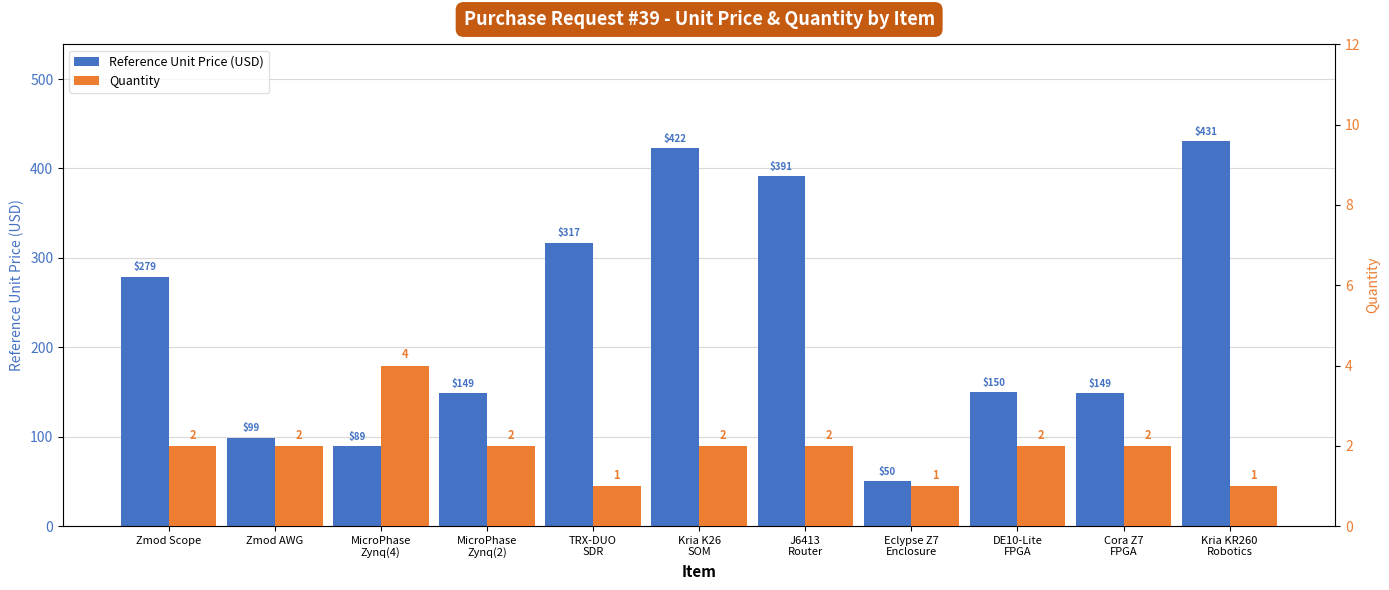

At which label does Reference Unit Price reach its peak?

Kria KR260
Robotics